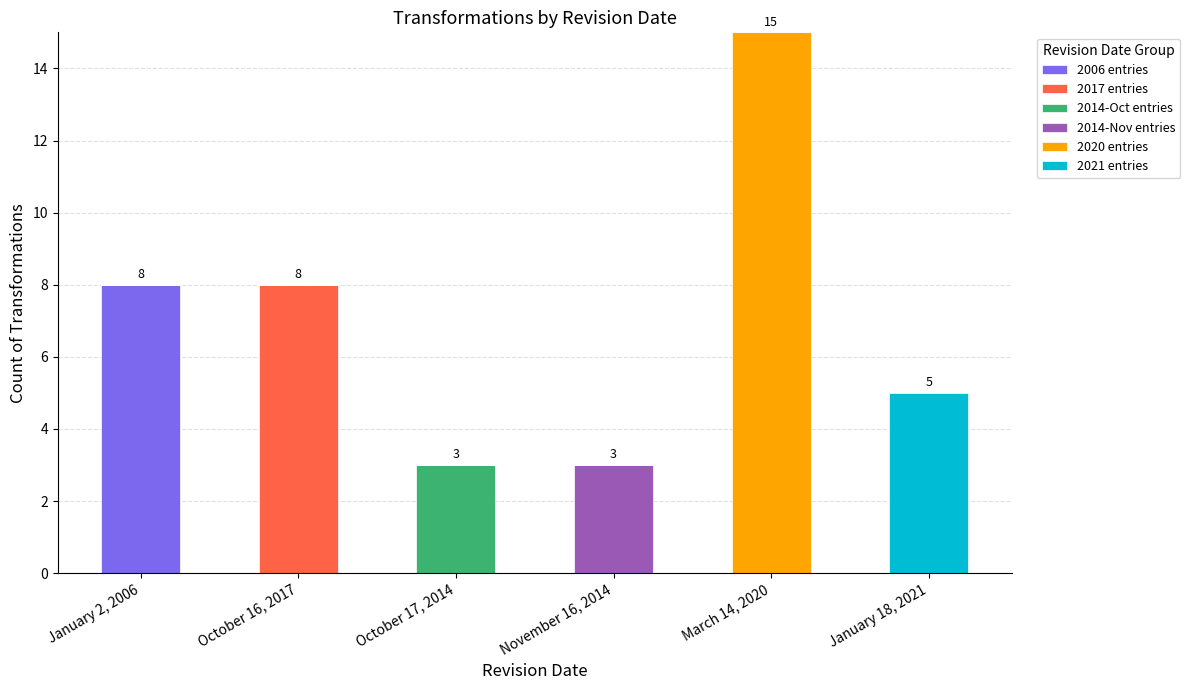

At which label does 2006 entries reach its peak?

January 2, 2006